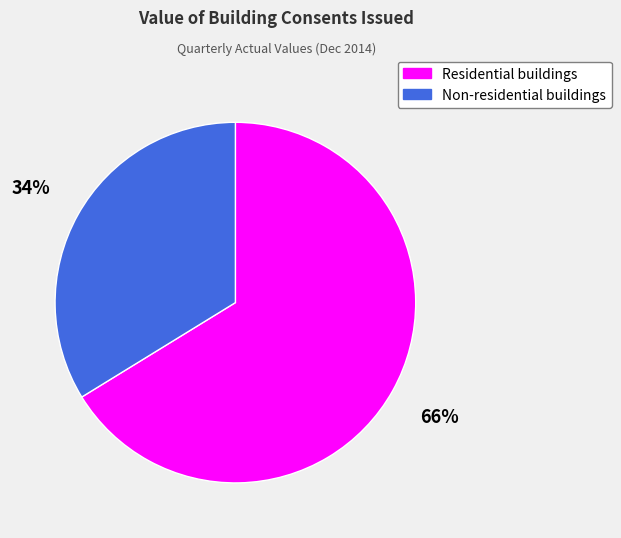

What percentage is the Residential buildings slice, to the nearest percent?

66%